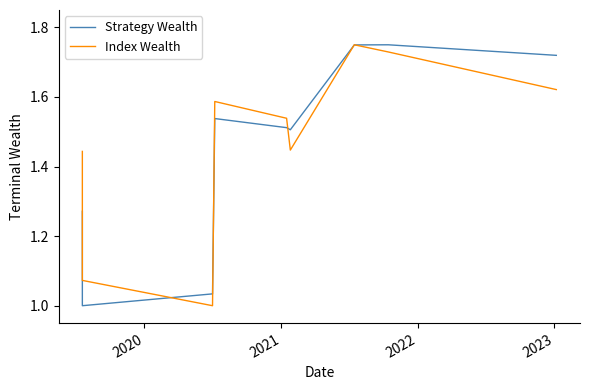

Between 2021 and 2023, which series saw the biggest shift?

Strategy Wealth